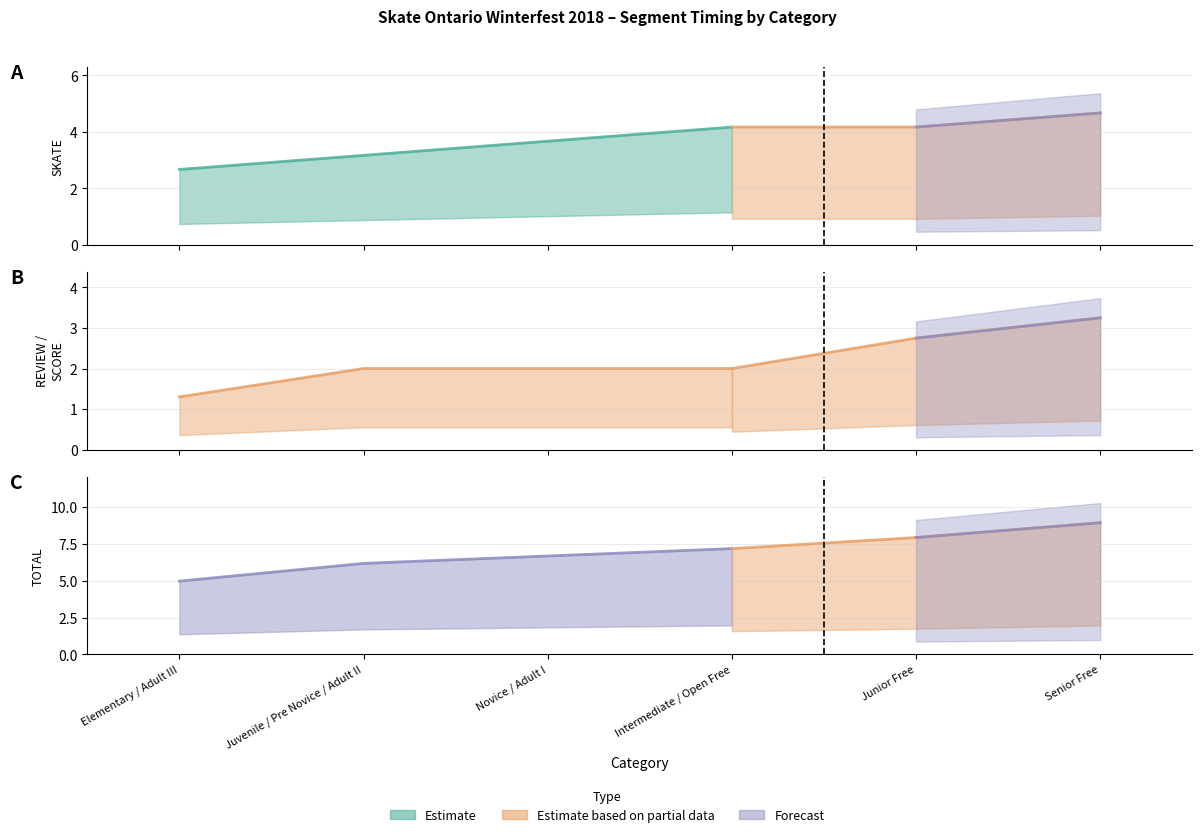

What is the label of the 2nd point from the left?

Juvenile / Pre Novice / Adult II